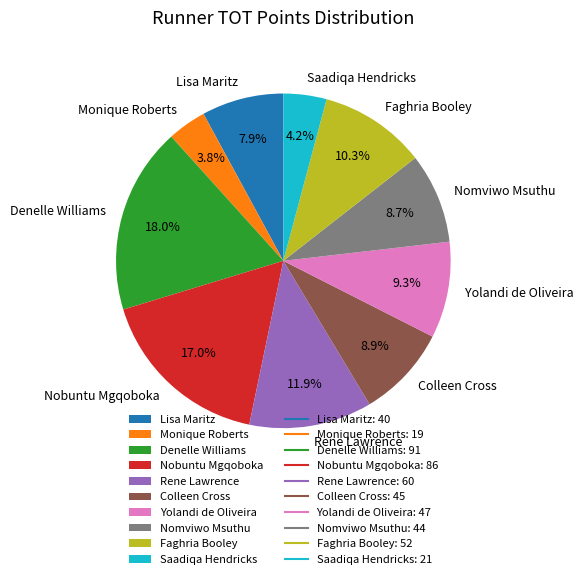

How much of the chart is everything except Colleen Cross?

91.1%